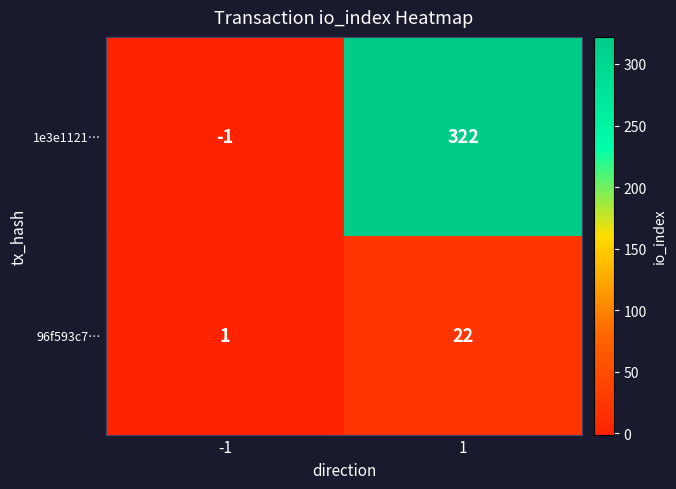

At which category is the sum across all series the highest?

1